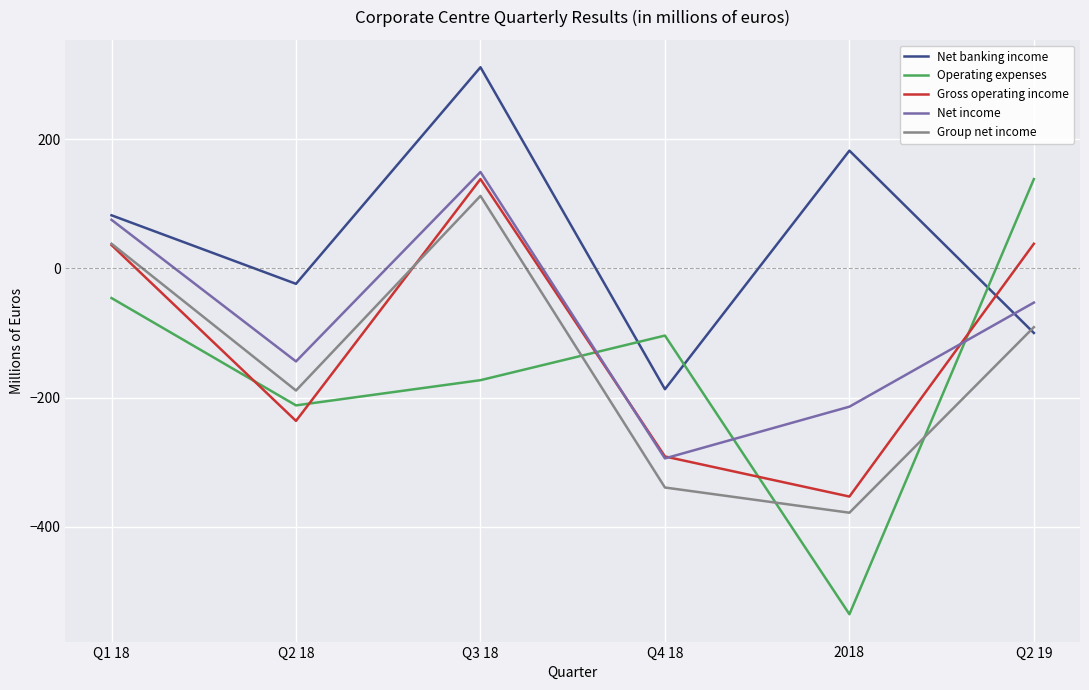

What is the difference between the highest and lowest values at Q2 18?

212